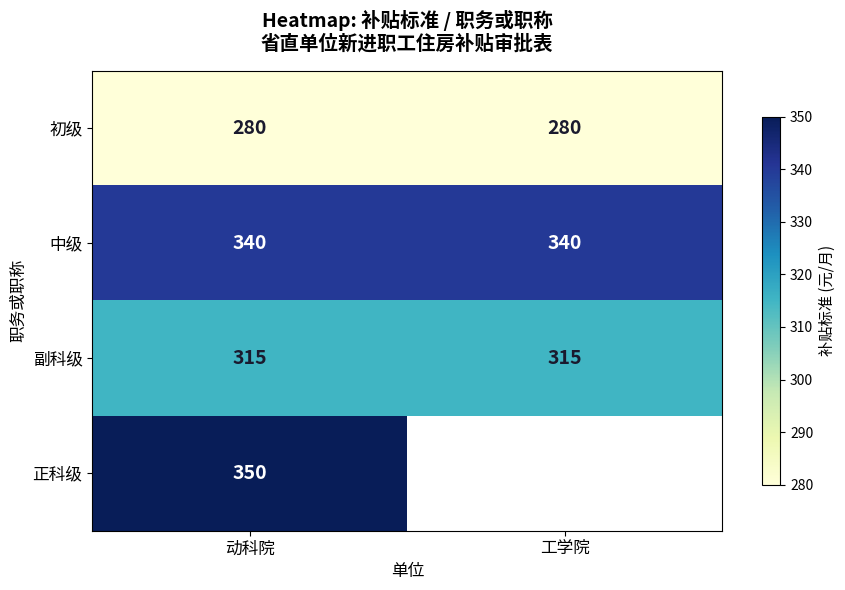

Rank the series at 动科院 from lowest to highest value.

初级, 副科级, 中级, 正科级